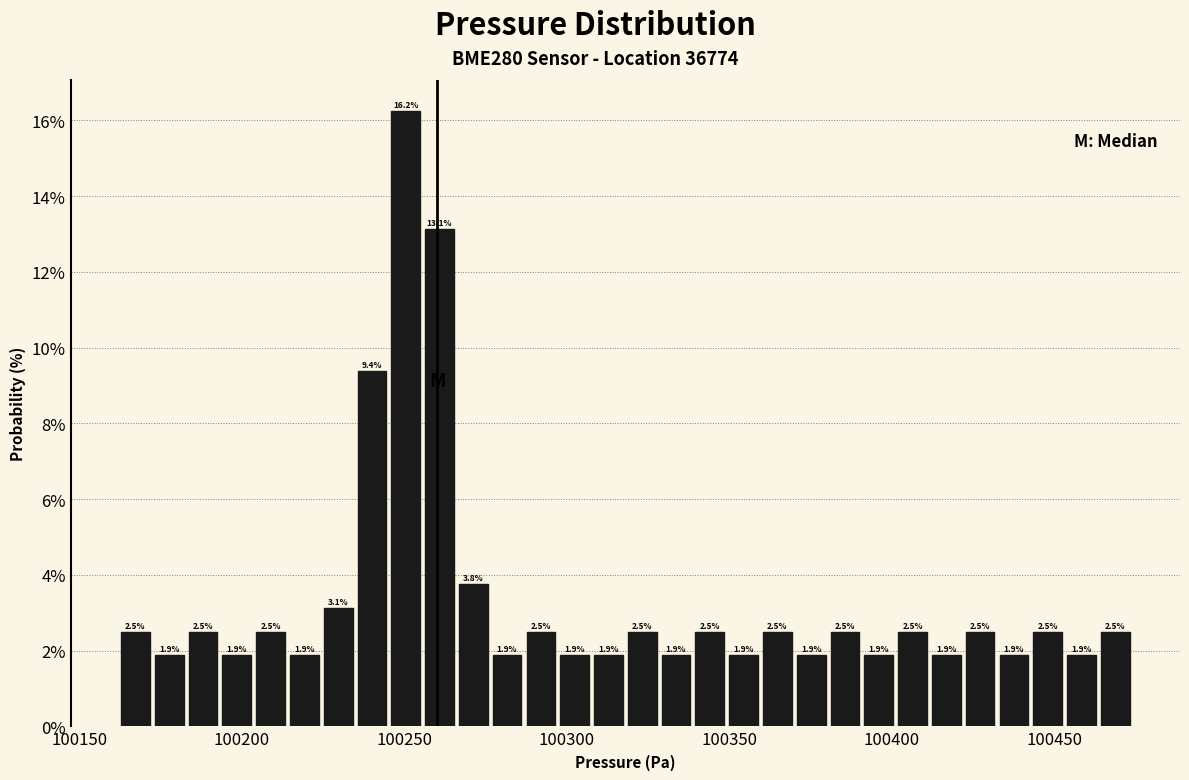

Read against the x-axis, roughly where is the centre of the tallest bar?

100250